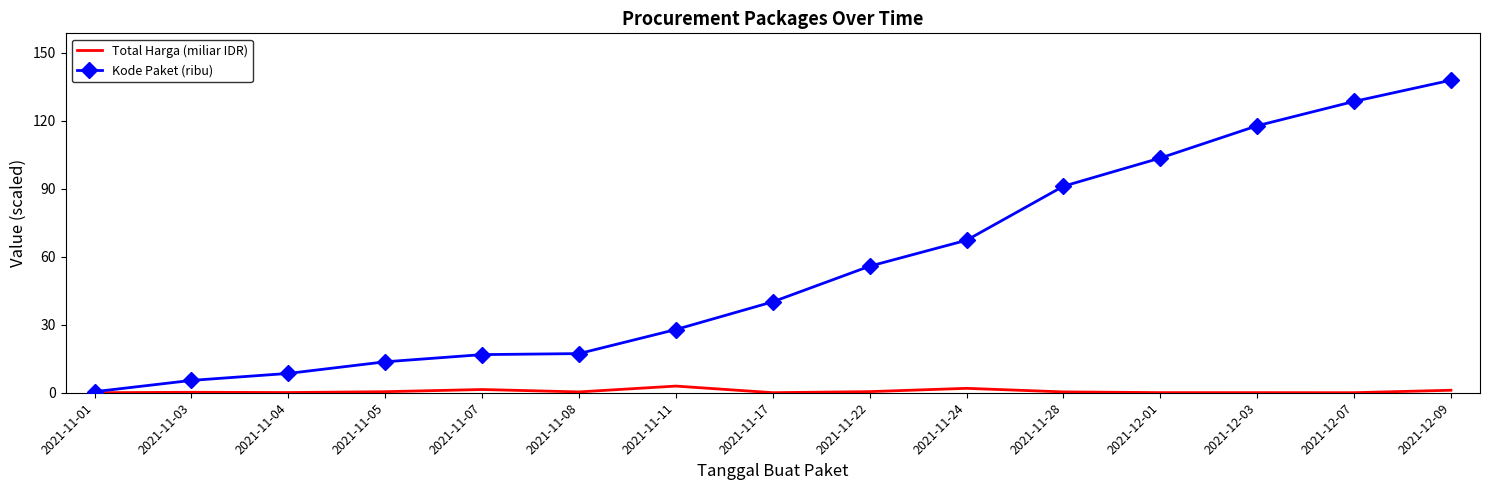

Rank the series by their maximum value, from highest to lowest.

Kode Paket (ribu), Total Harga (miliar IDR)